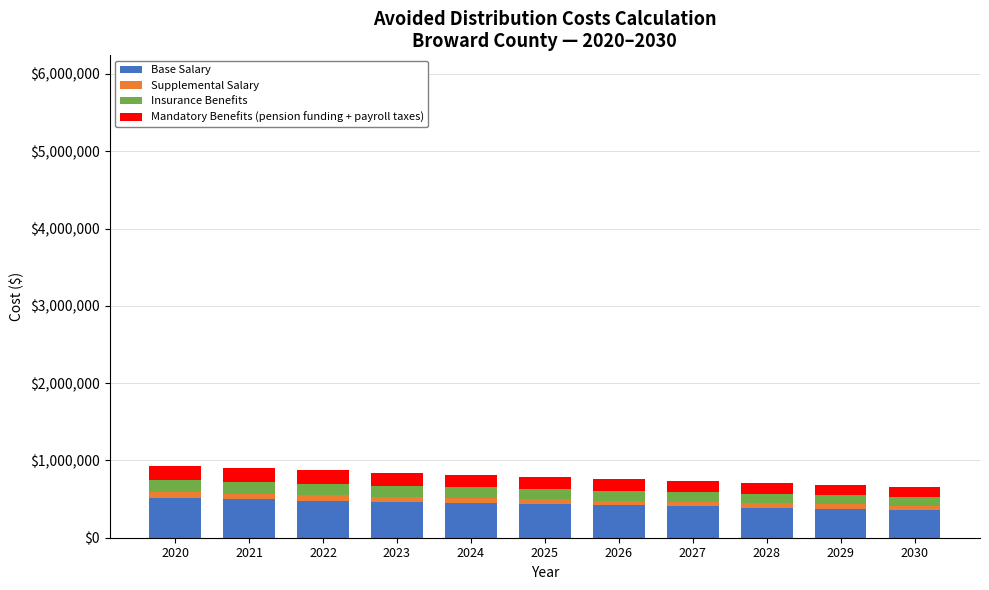

What is the maximum value for Base Salary?

512897.2